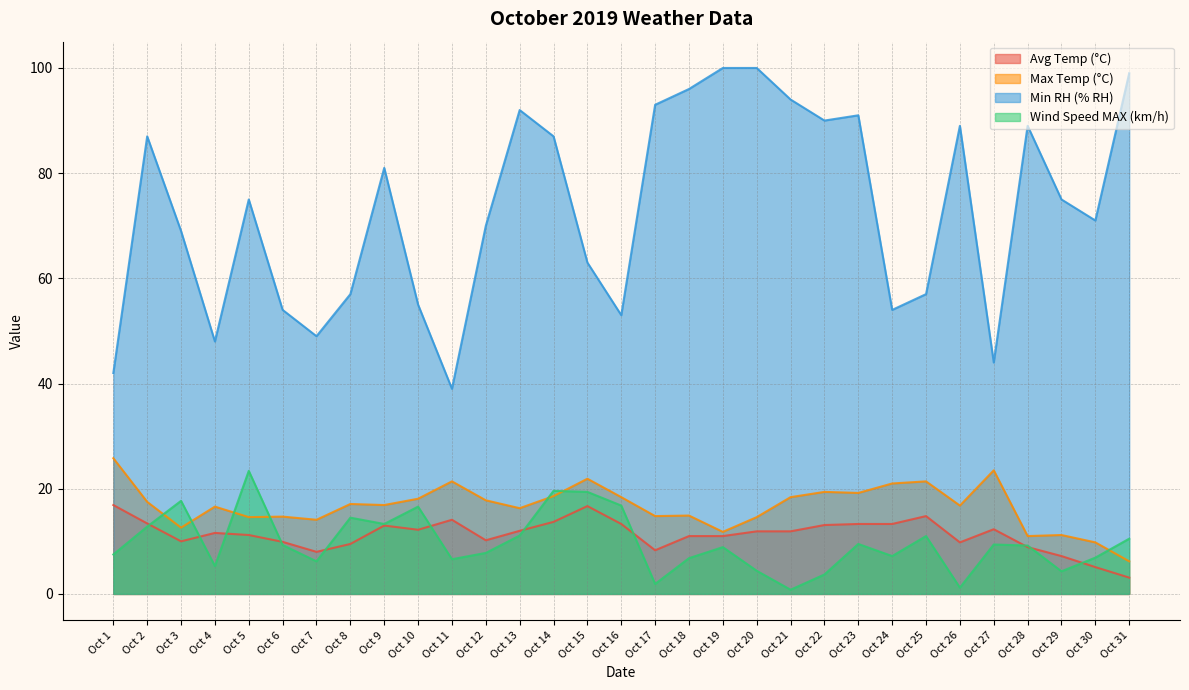

What is the value of the Max Temp (°C) point at the 15th from the left?

21.9